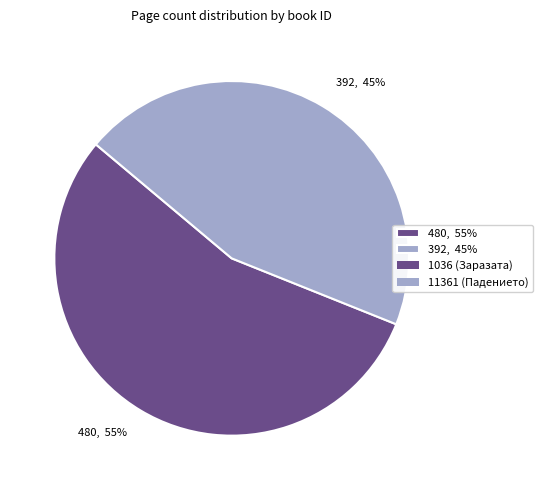

To the nearest percent, what is the average slice percentage?

50%